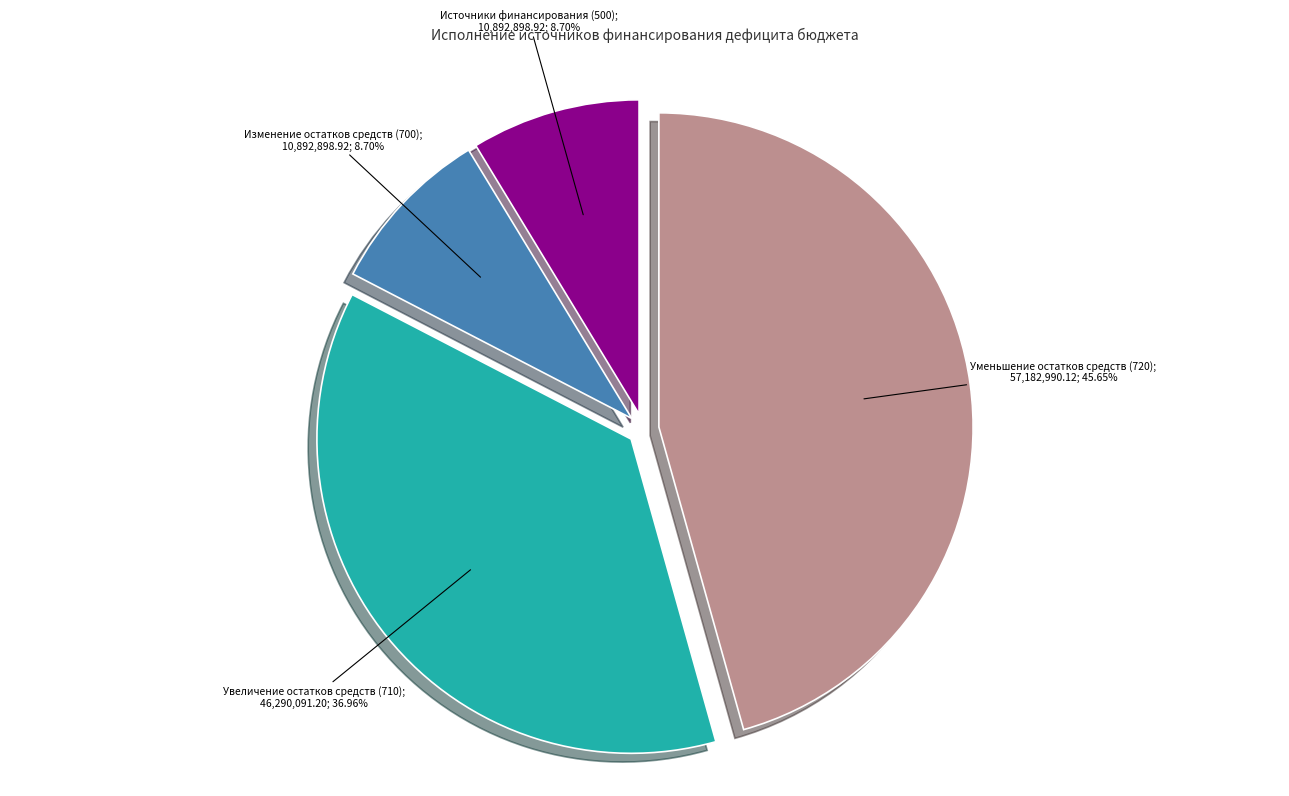

Is there a majority slice in this chart?

No